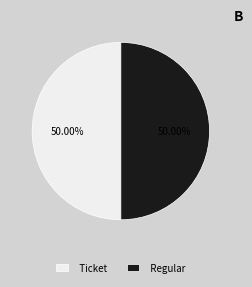

To the nearest percent, what is the difference between the largest and smallest slice percentages?

0%